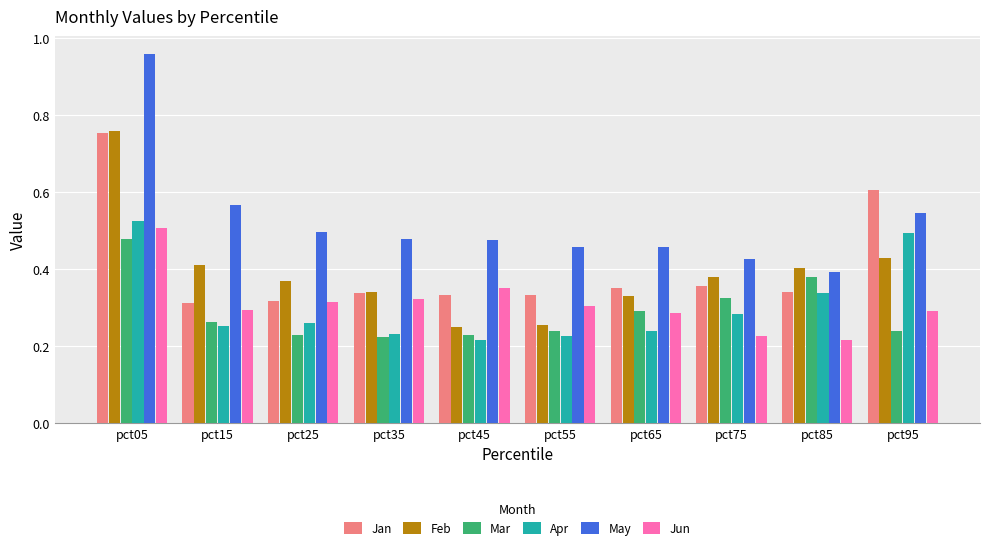

How many Mar values are between 0 and 1?

10